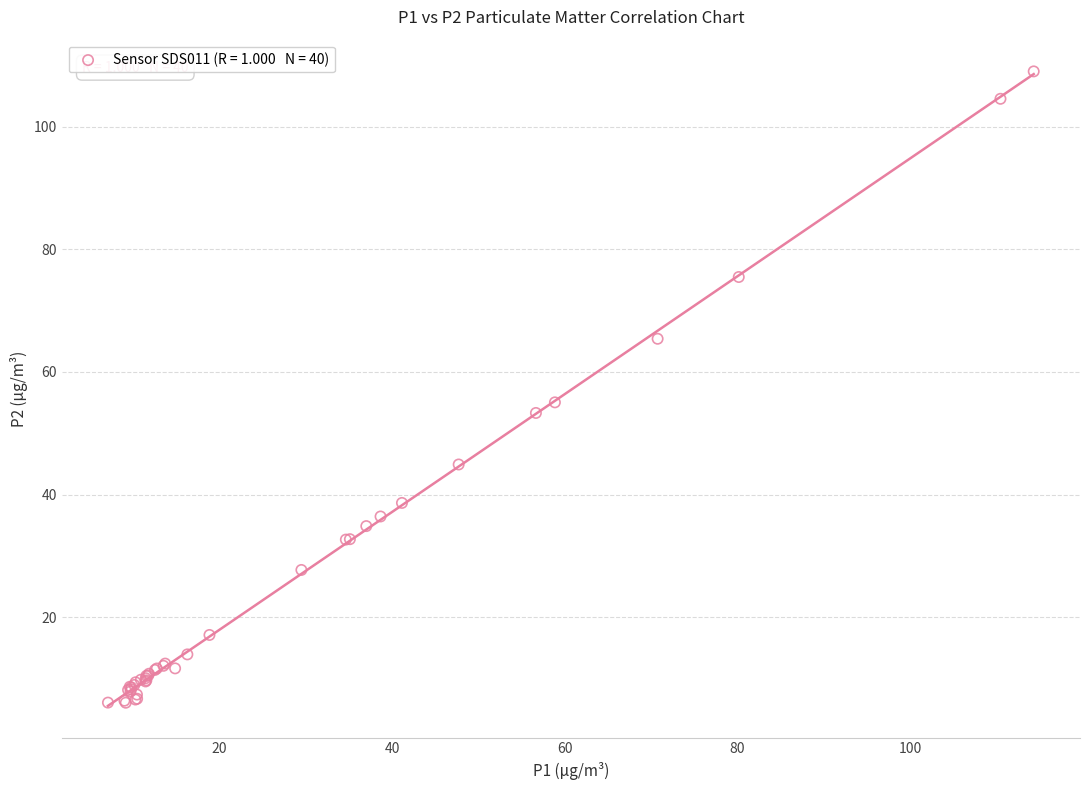

What Y value in the scatter plot is closest to 57?

55.0